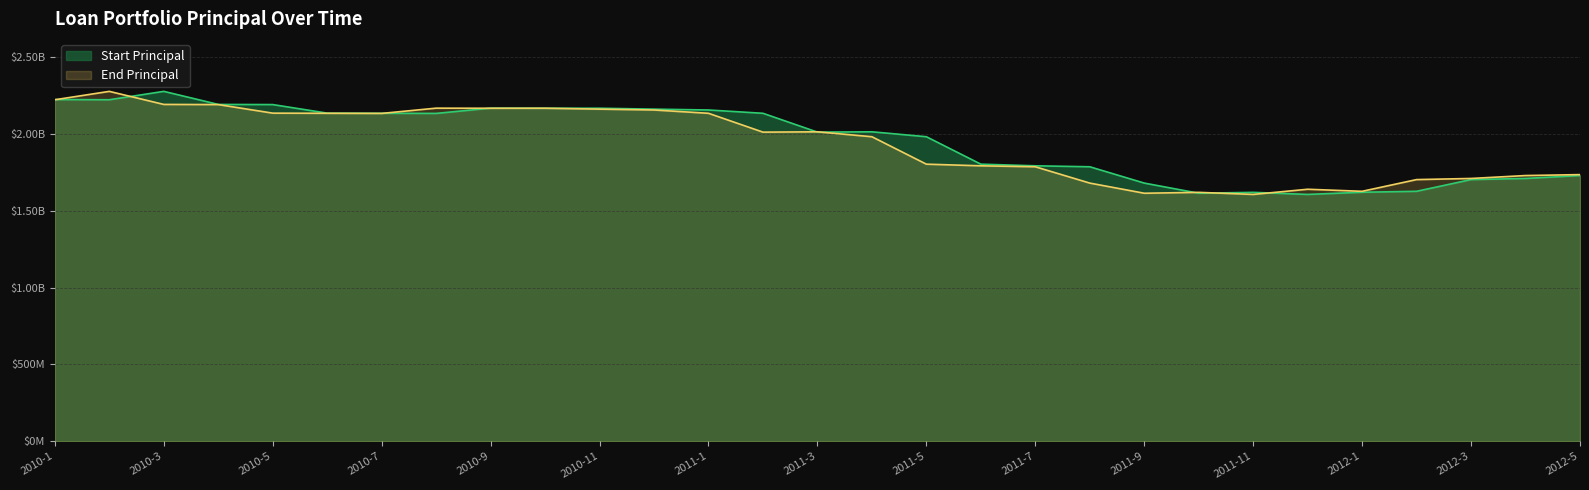

Reading left to right, extract all data points from this chart.

Start Principal: 2223271757.9	2222046316.1	2276532312.1	2191593040.6	2190599118.4	2134859942.6	2133906830.2	2133132871.3	2167325766.6	2166667217.9	2166872342.2	2160948988.8	2155380949.2	2133888777.8	2011345809.4	2013444143.7	1981388962.0	1802876069.3	1792182238.8	1785912895.8	1679773028.1	1613706107.8	1619444338.1	1606018444.5	1620125593.5	1626296317.4	1702535963.5	1709853859.1	1728828860.6
End Principal: 2222046316.1	2276532312.1	2191593040.6	2190599118.4	2134859942.6	2133906830.2	2133132871.3	2167325766.6	2166667217.9	2166872342.2	2160948988.8	2155380949.2	2133888777.8	2011345809.4	2013444143.7	1981388962.0	1802876069.3	1792182238.8	1785912895.8	1679773028.1	1613706107.8	1619444338.1	1606018444.5	1639647365.3	1626296317.4	1702535963.5	1709853859.1	1728828860.6	1734937172.1